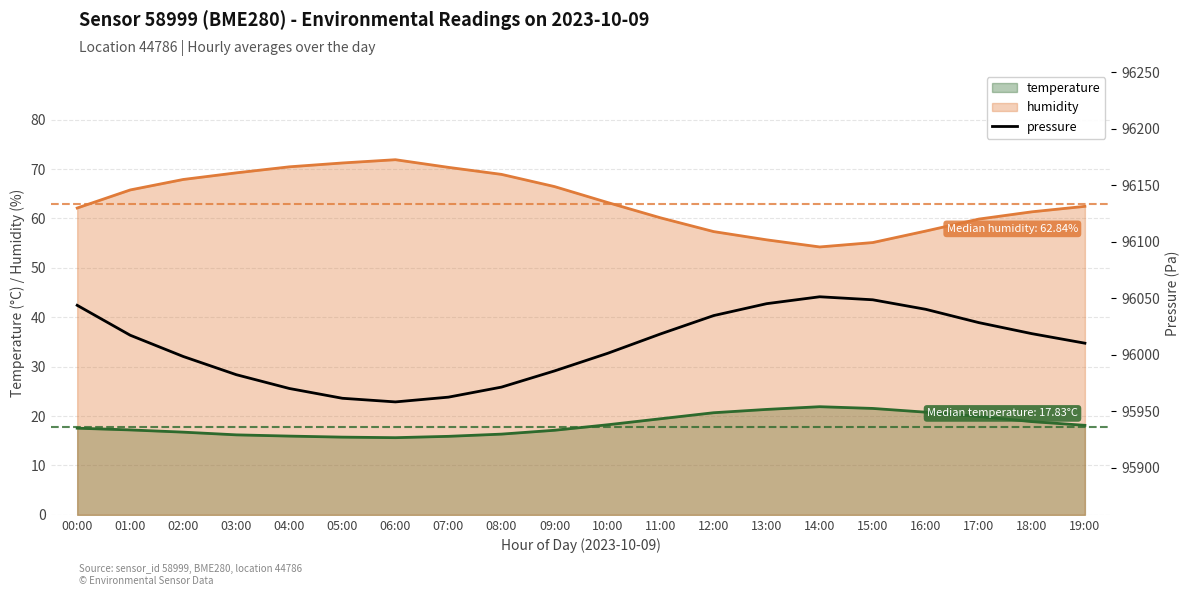

What is the value of the 9th point from the left?

95971.3